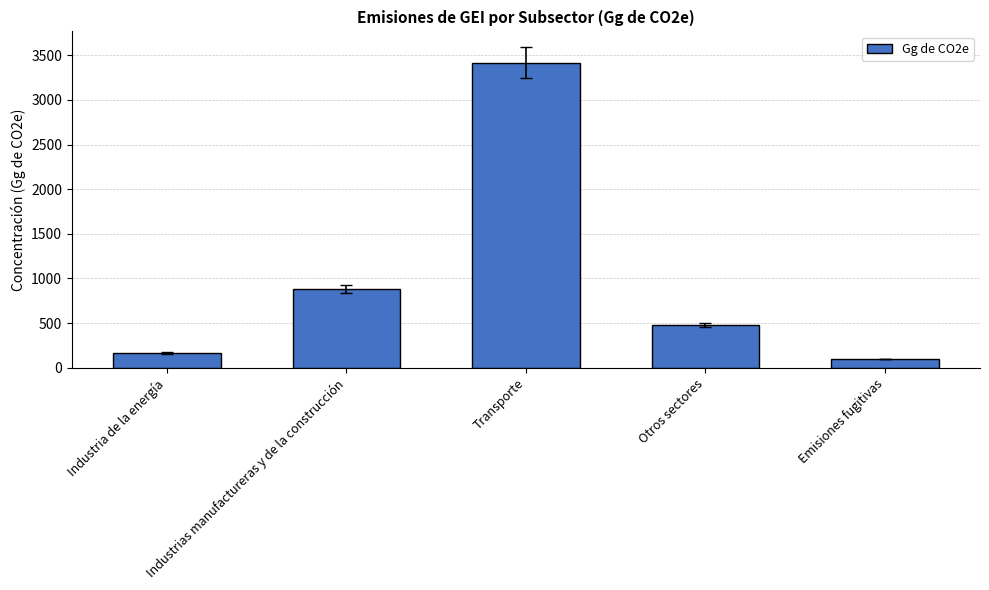

What position from the left is Industria de la energía?

1